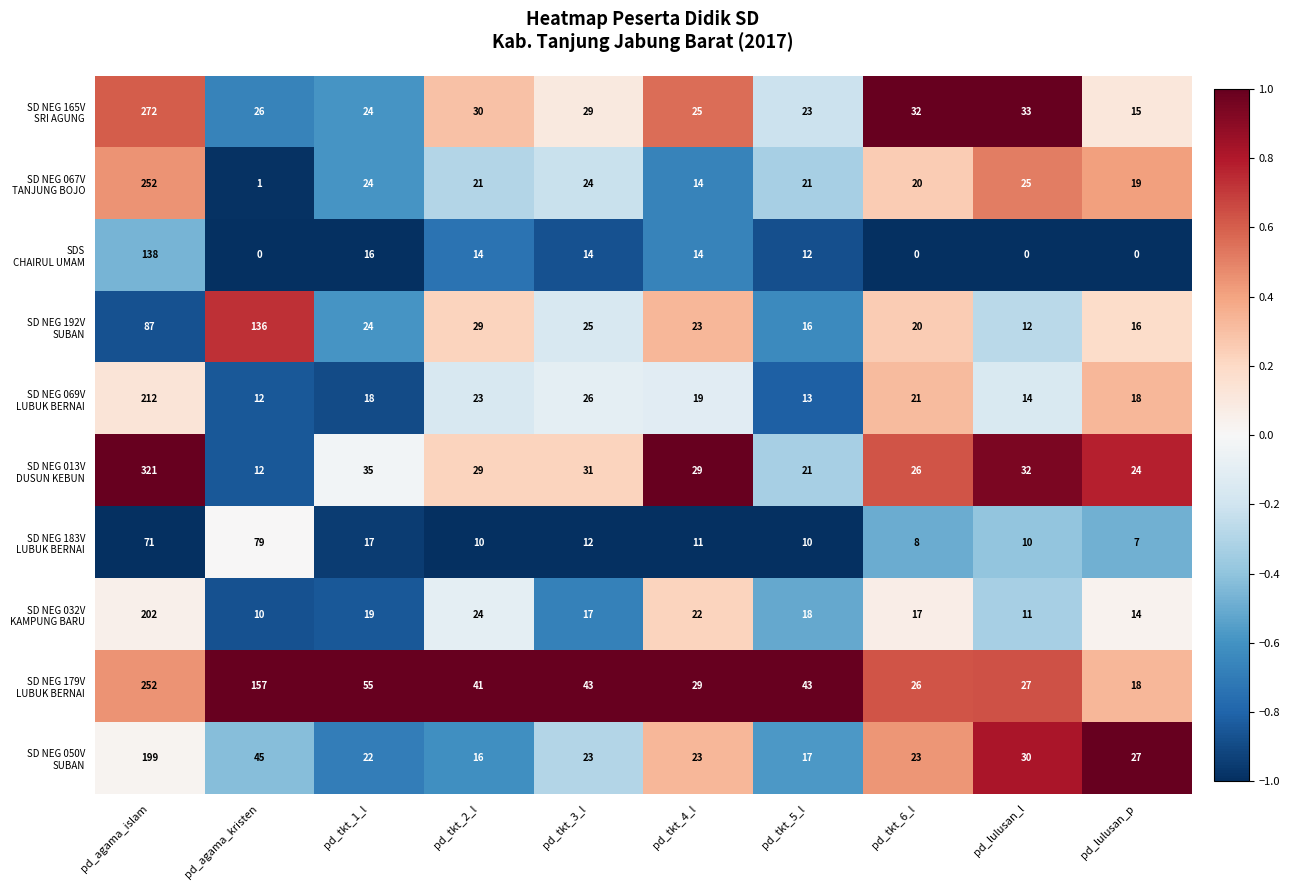

What is the total value across all series at pd_agama_islam?

2006